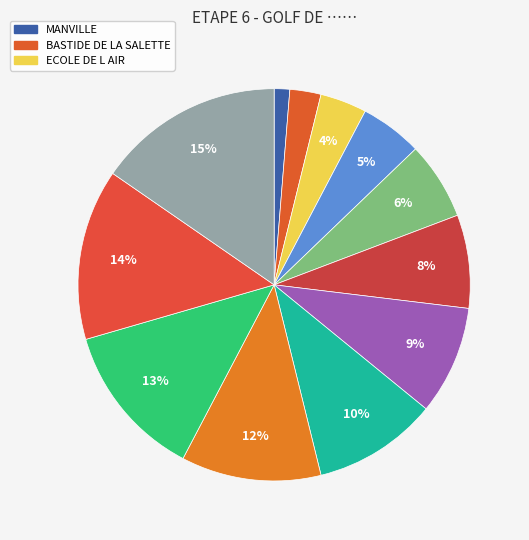

Count the number of slices in the pie.

12